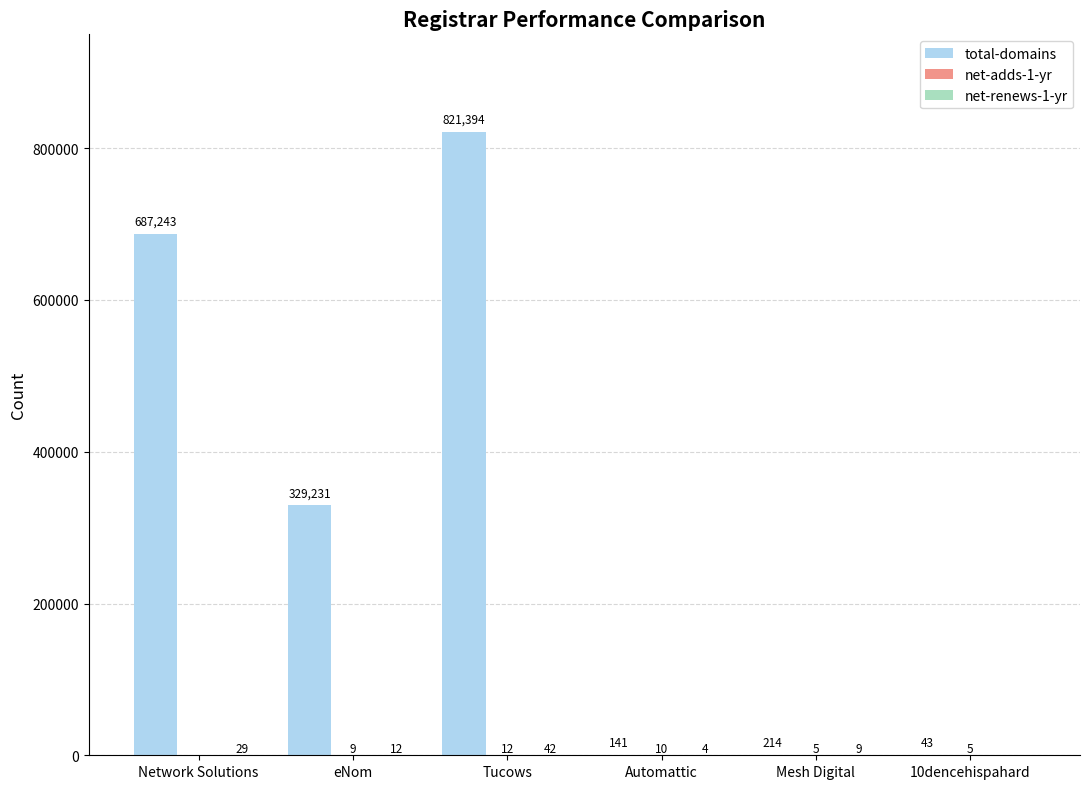

What is the approximate value of total-domains at eNom, to the nearest 50?

329250